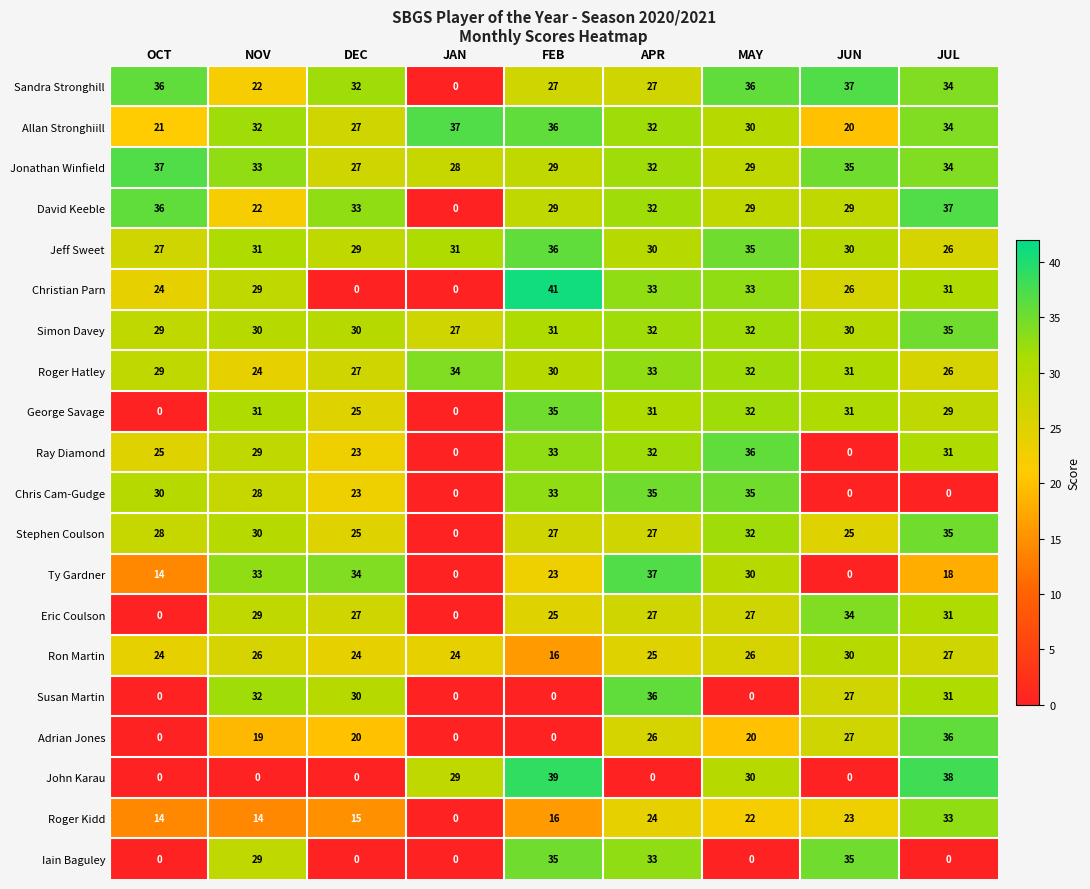

What is the difference between the highest and lowest values at JUN?

37